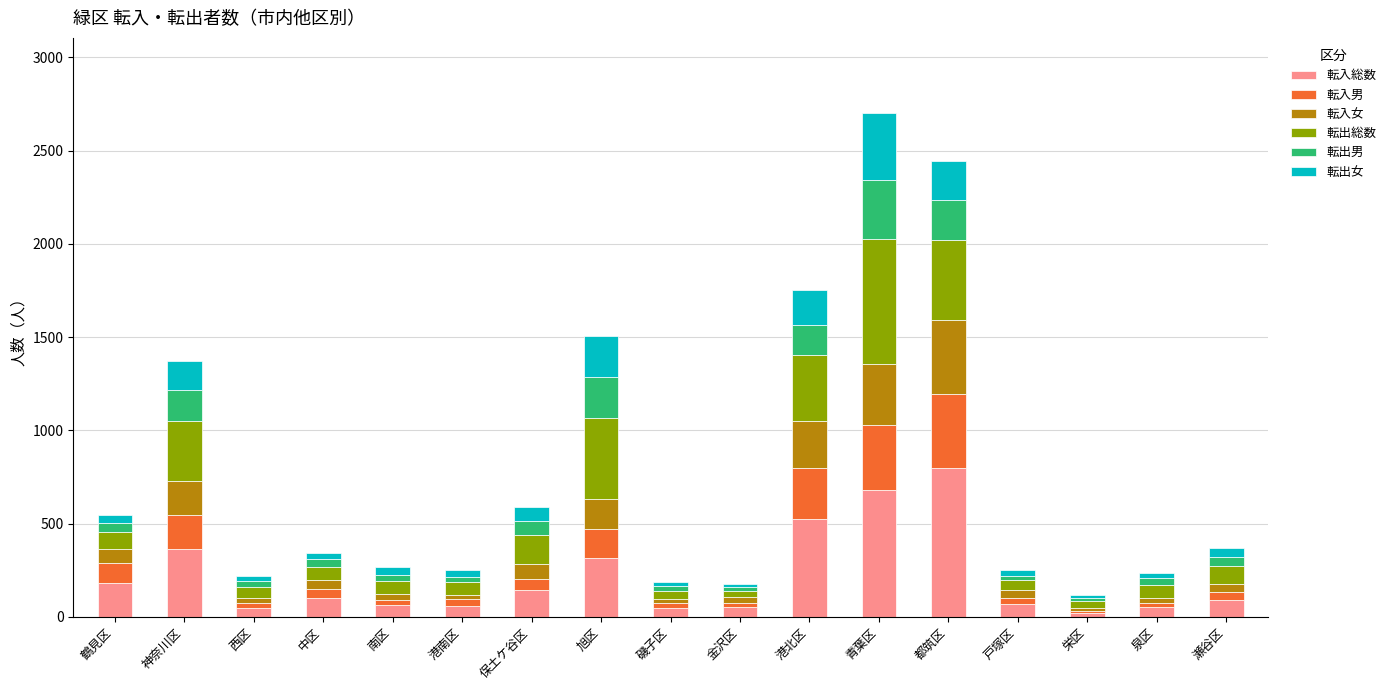

Which category has the highest value in the 転入総数 series?

都筑区